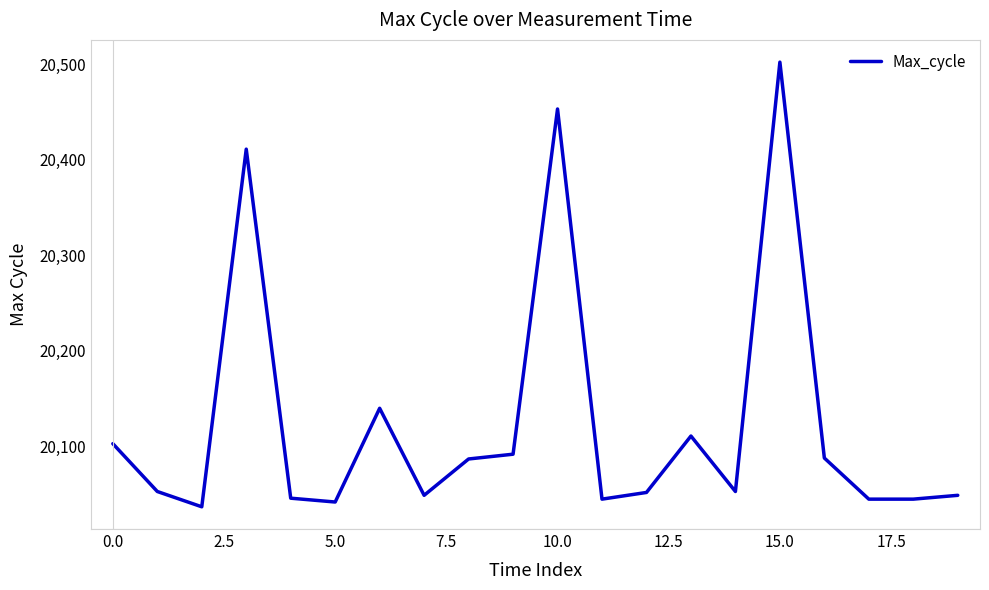

What is the sum of all values?

402503